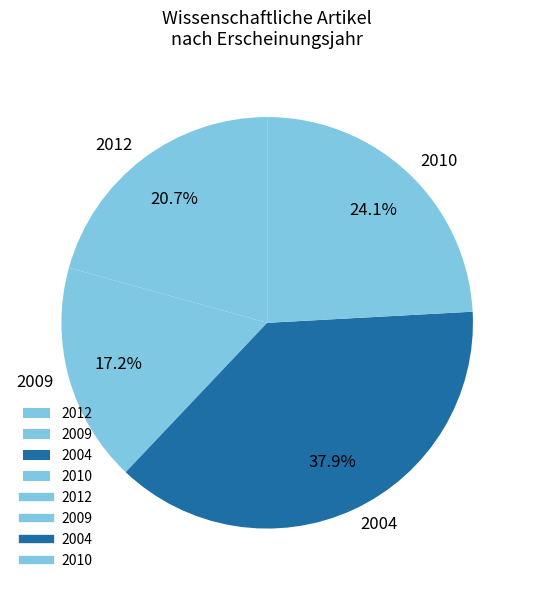

Rank the categories by value from lowest to highest.

2009, 2012, 2010, 2004